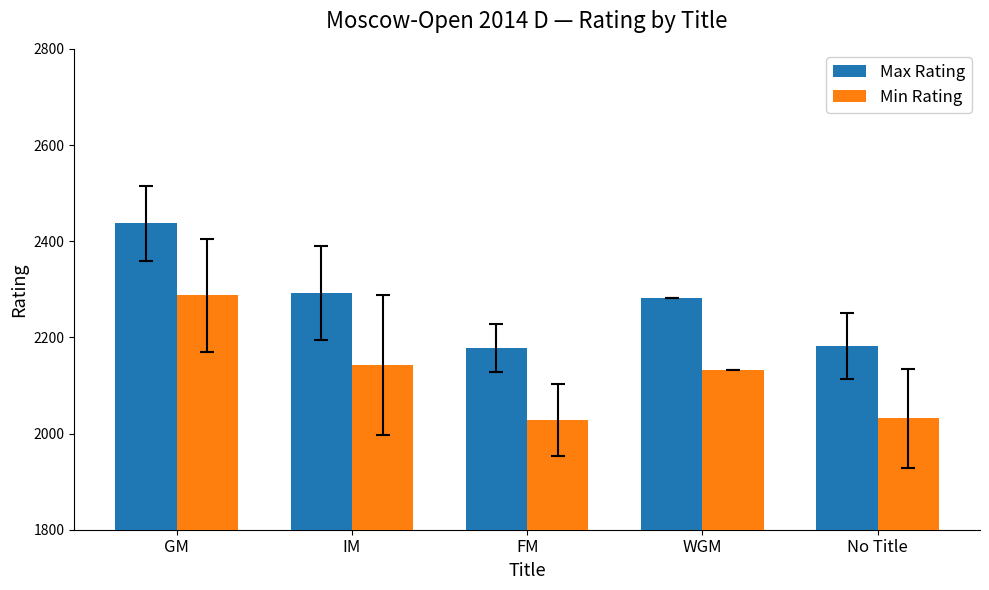

At how many categories does at least one series exceed 2227?

3